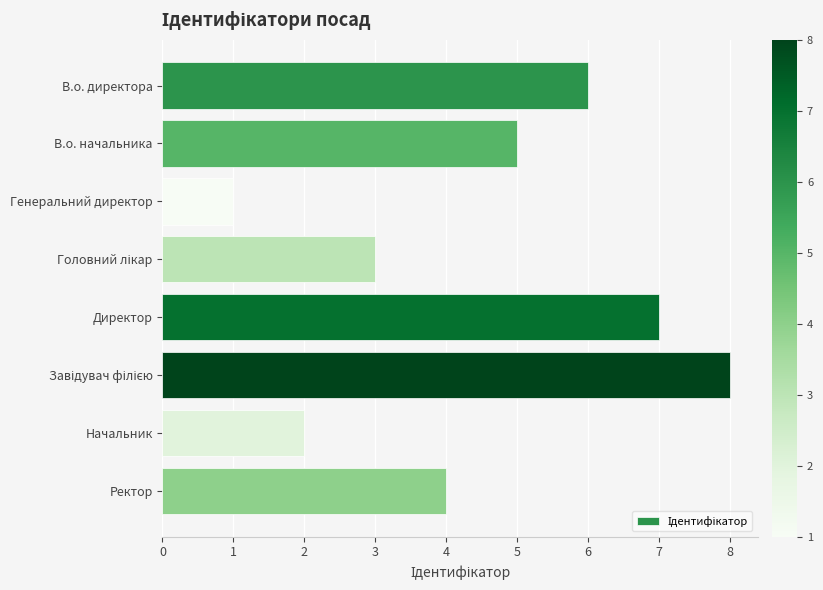

What is the maximum value shown in the chart?

8